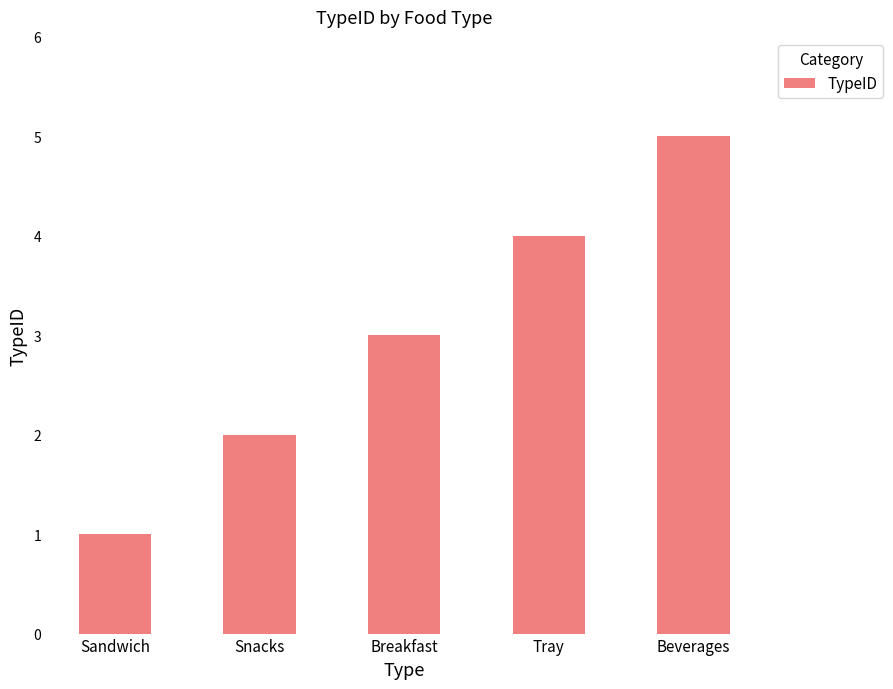

What is the label of the 4th bar from the right?

Snacks